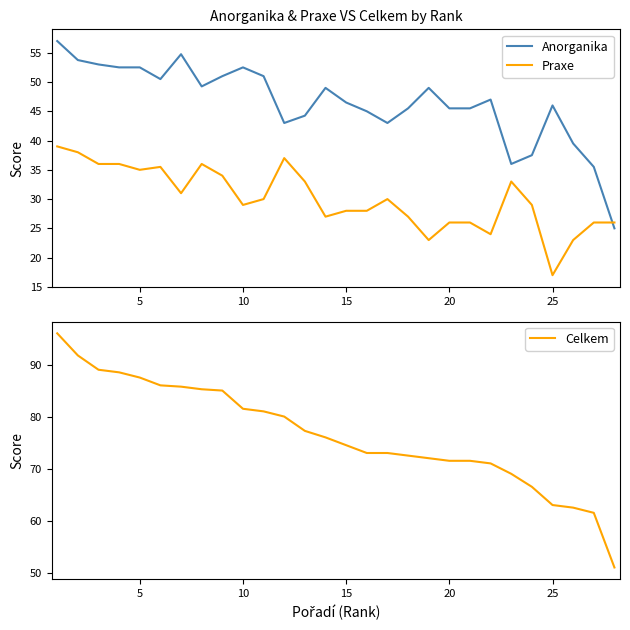

The value of Anorganika at 25 is 11.6. True or false?

False